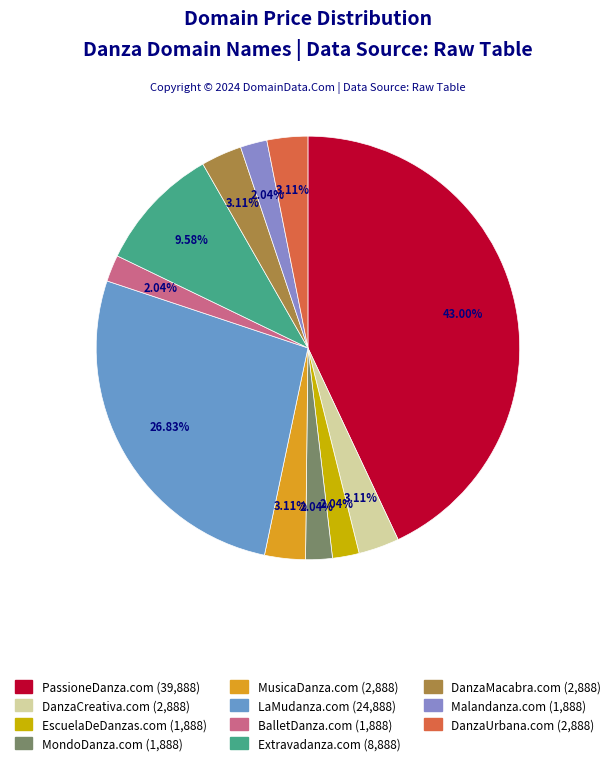

What is the smallest slice in the pie chart?

EscuelaDeDanzas.com